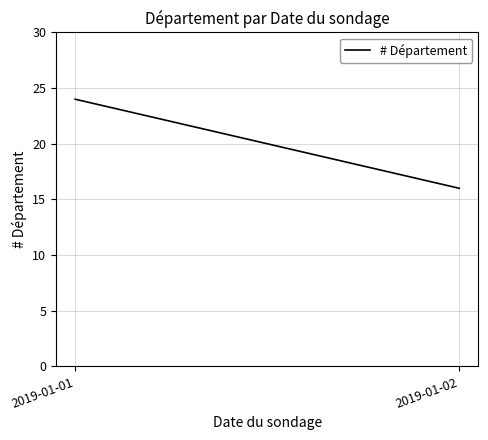

What is the greatest value displayed?

24